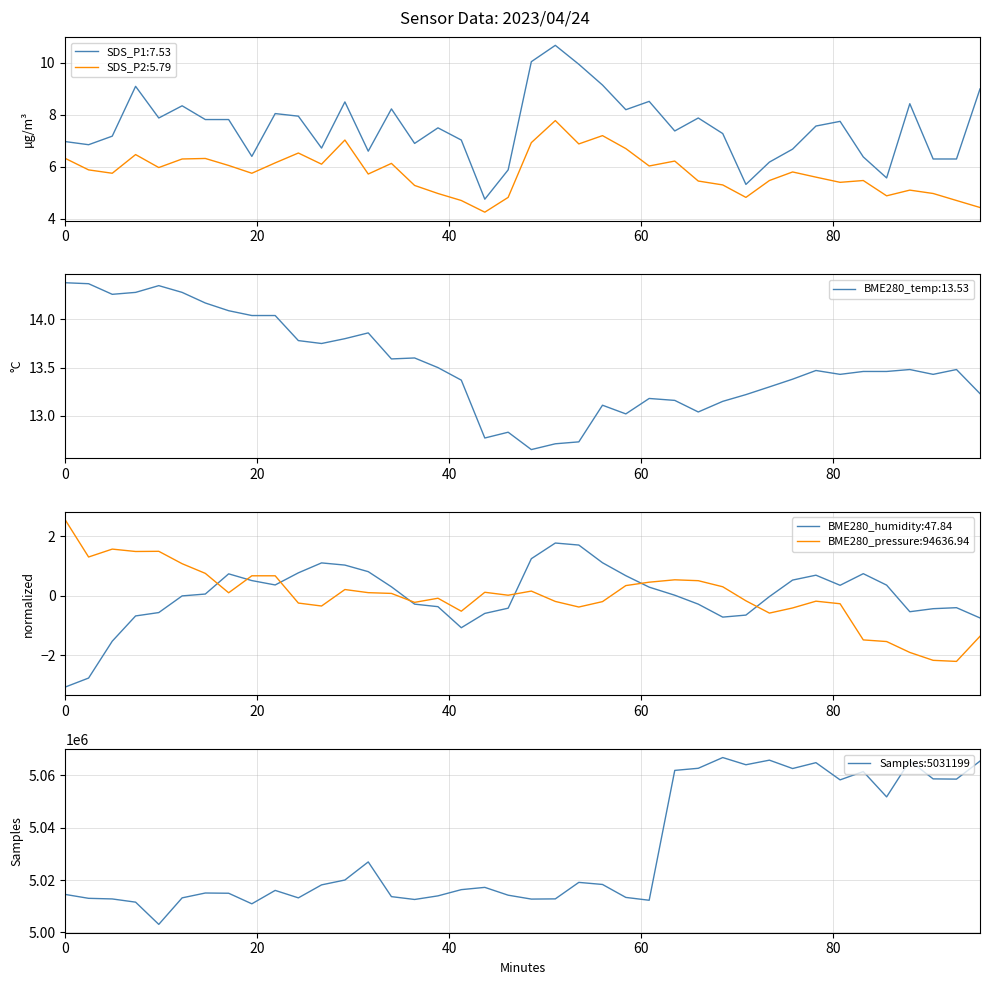

What is the maximum value for Samples:5031199?

5066753